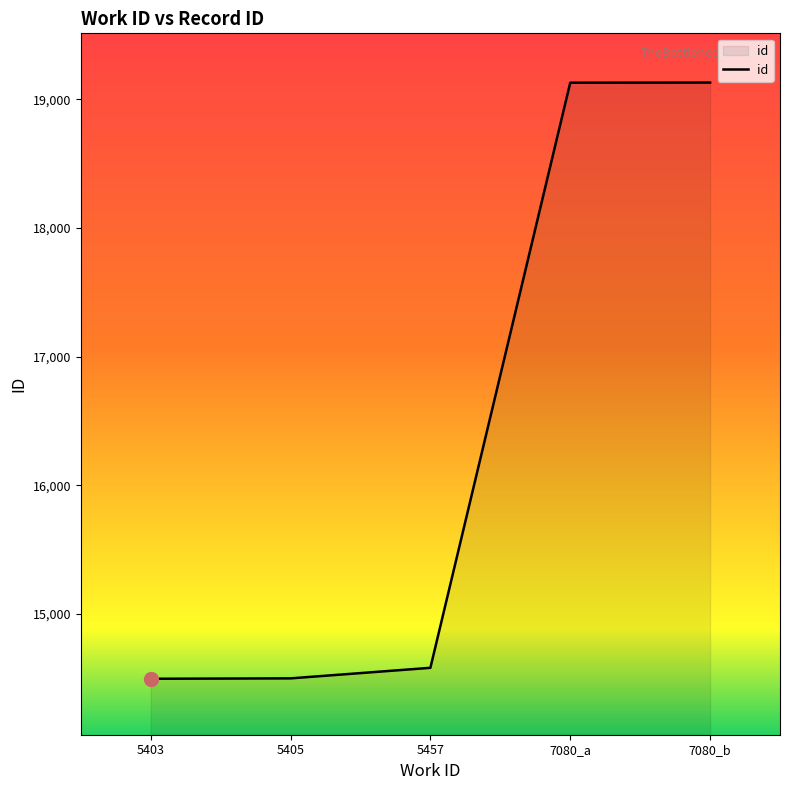

True or false: the data has more than 2 interior local peaks.

False